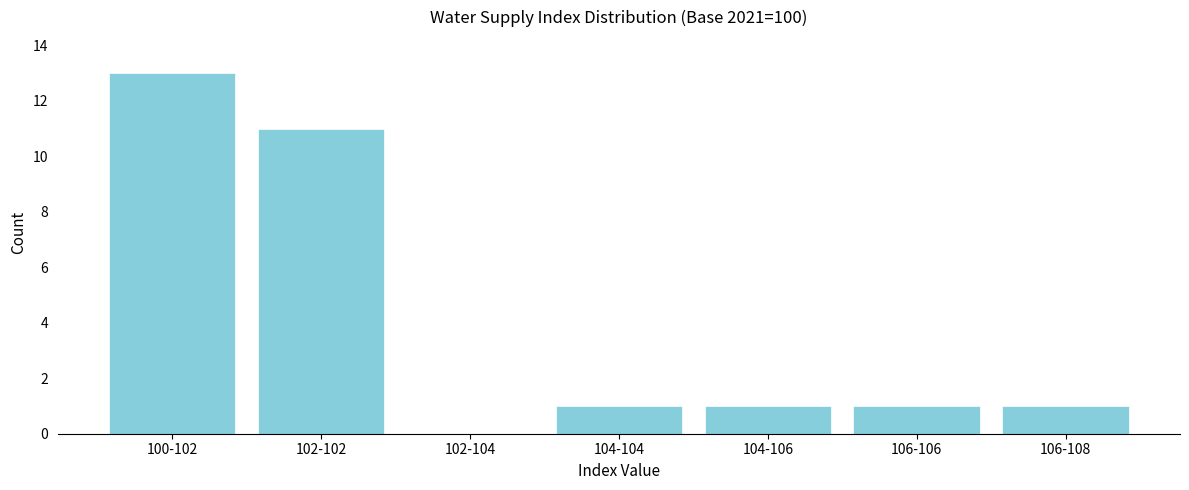

Reading left to right, transcribe all the data shown in this chart.

100-102=13	102-102=11	102-104=0	104-104=1	104-106=1	106-106=1	106-108=1